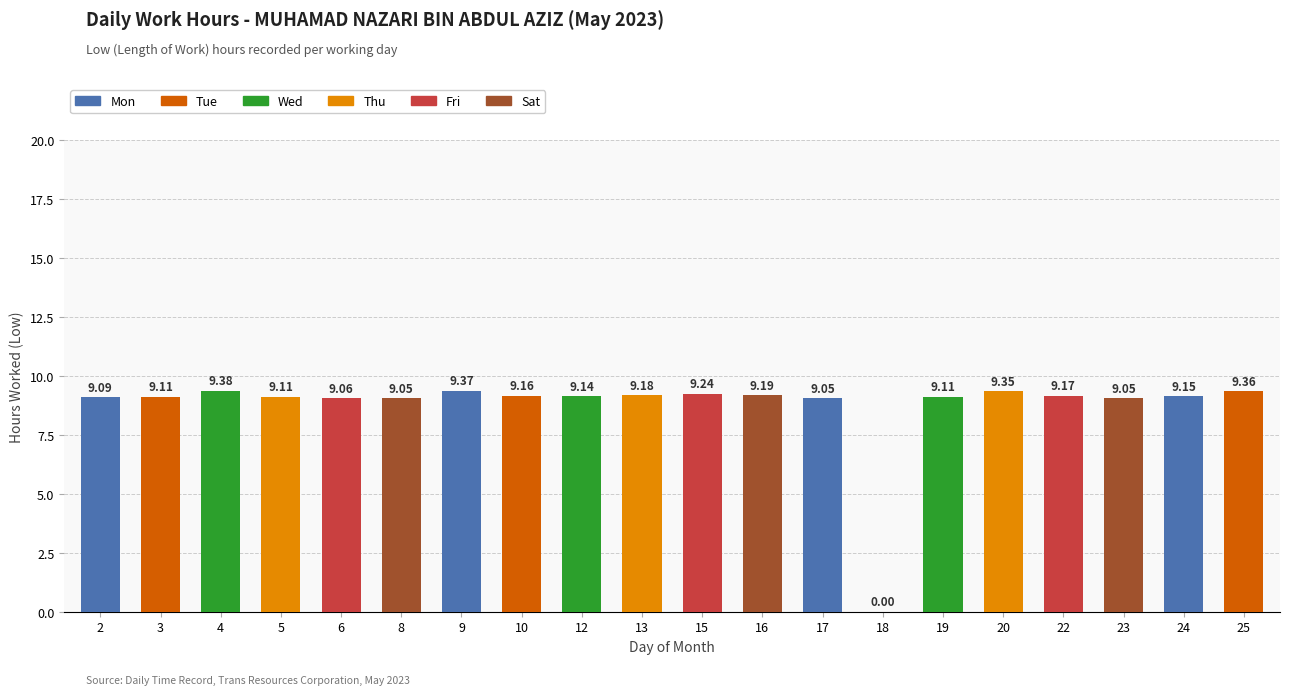

What is the ratio of the value at 8 to the value at 17?

1.0